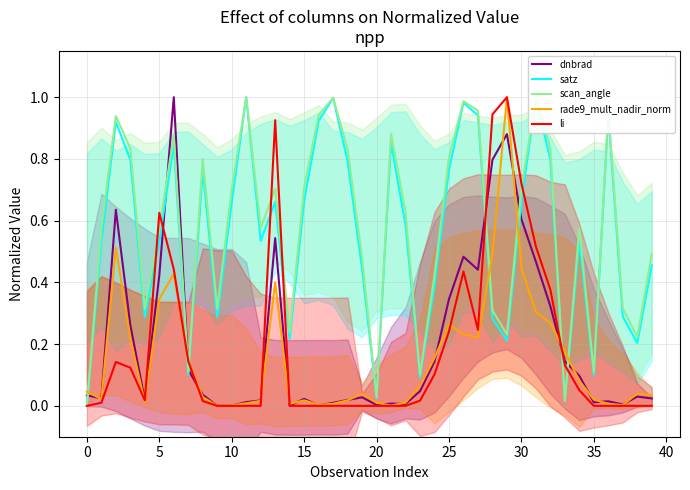

The value of satz at 15 is 0.1. True or false?

False